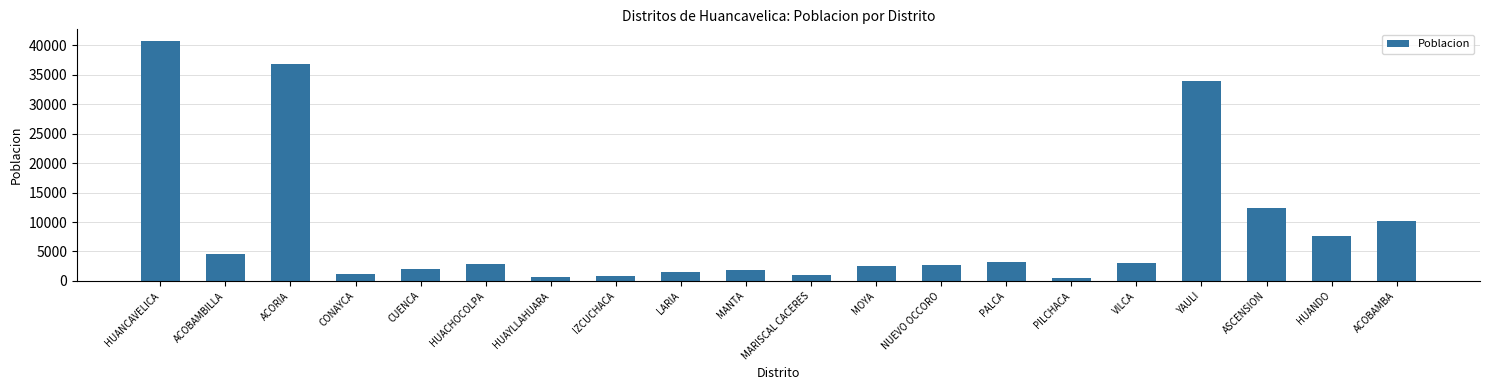

What is the average value?

8508